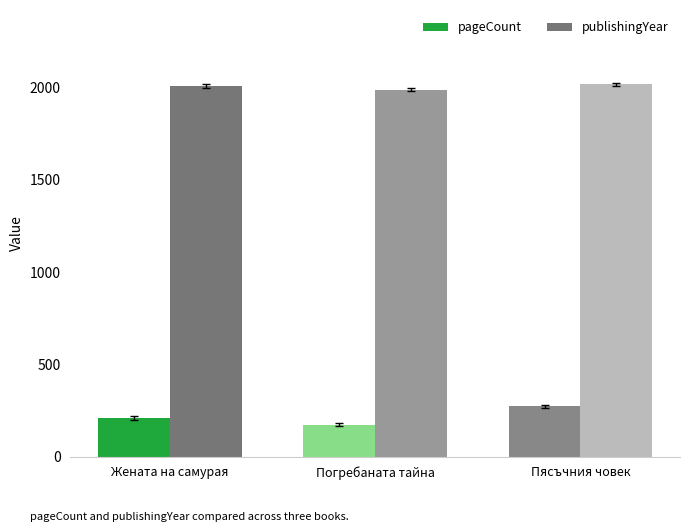

Rank the series by their average value, from highest to lowest.

publishingYear, pageCount